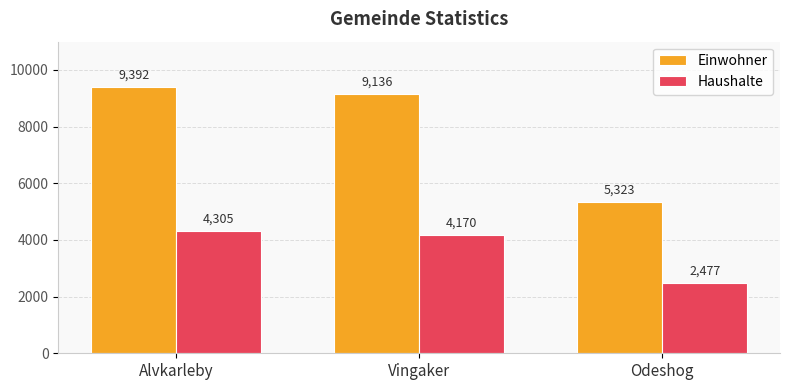

At which label does Einwohner reach its peak?

Alvkarleby